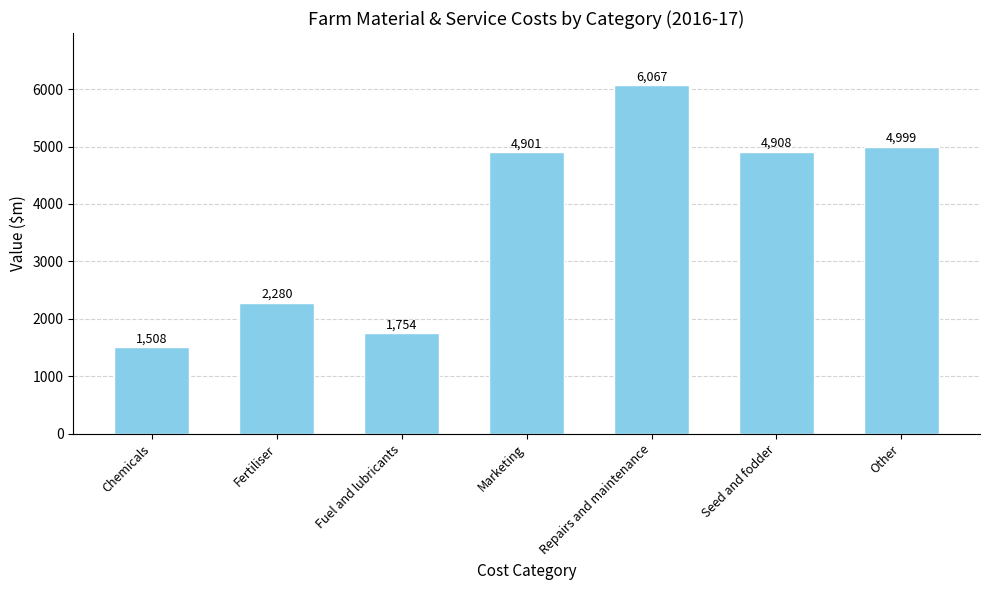

Read the value at Repairs and maintenance.

6066.5